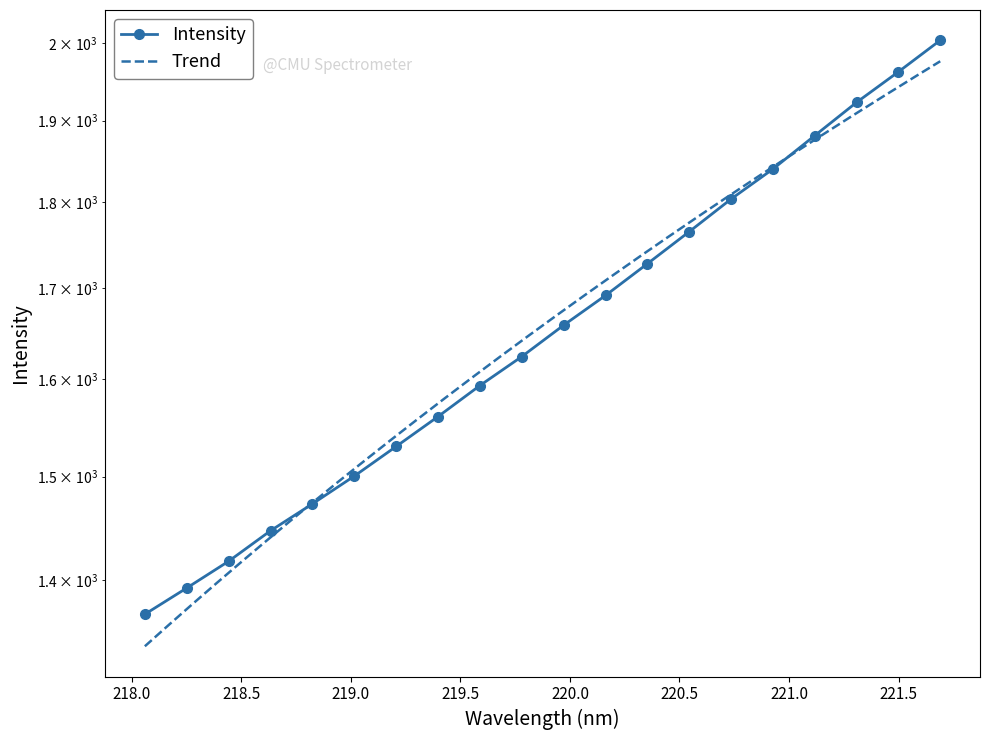

What is the ratio of the value at 220.1623 to the value at 221.4993?

0.9